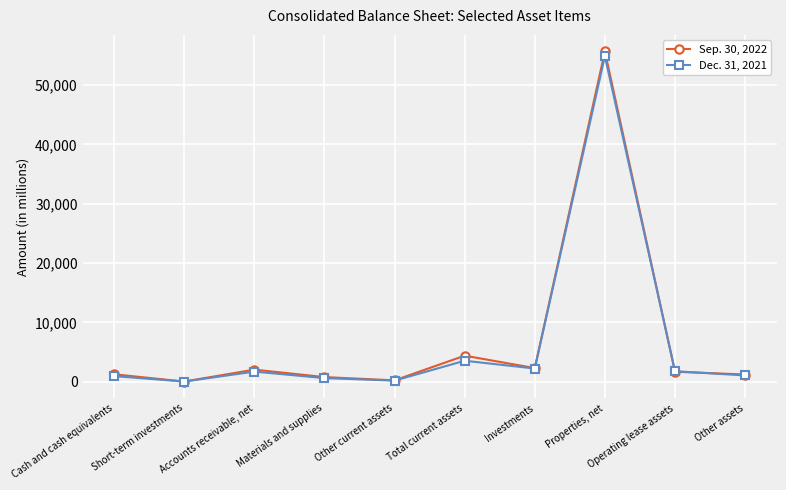

What are all the series names shown in the legend?

Sep. 30, 2022, Dec. 31, 2021